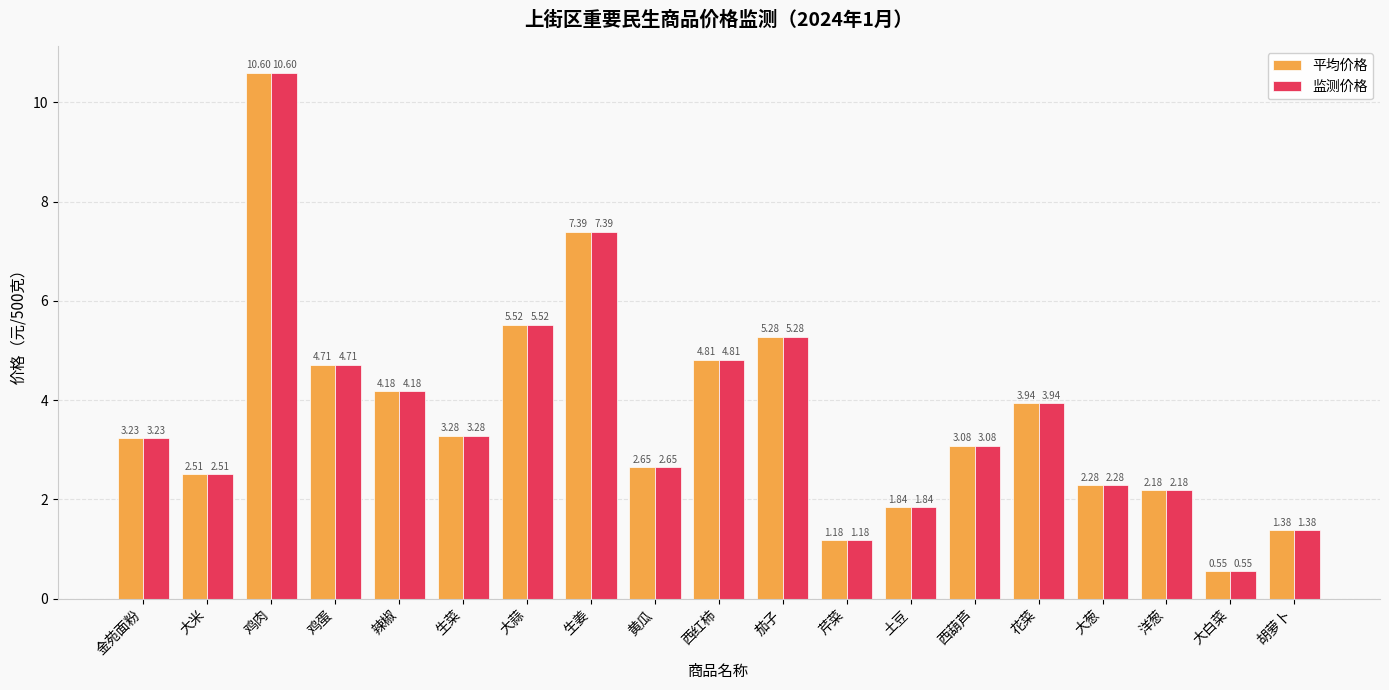

What is the difference between the 平均价格 values at 大葱 and 黄瓜?

0.4